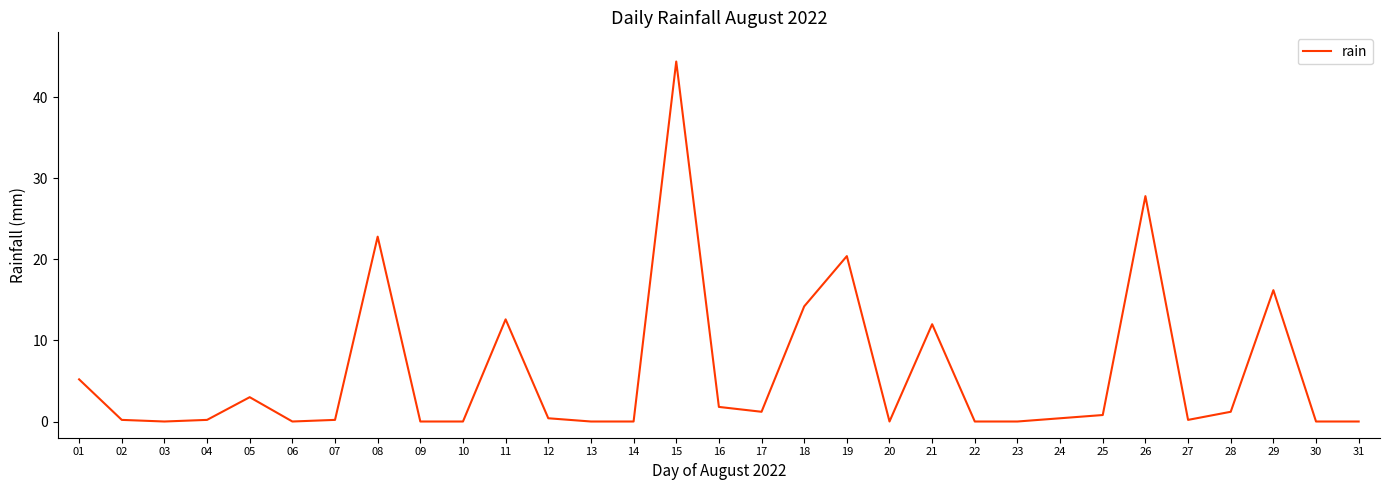

What is the change in value from 11 to 29?

+3.6